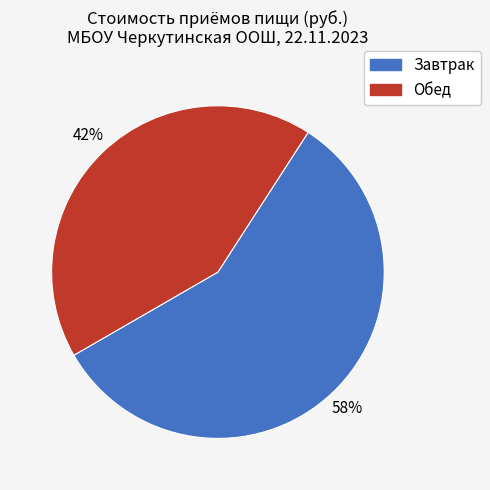

How many slices are in this pie chart?

2